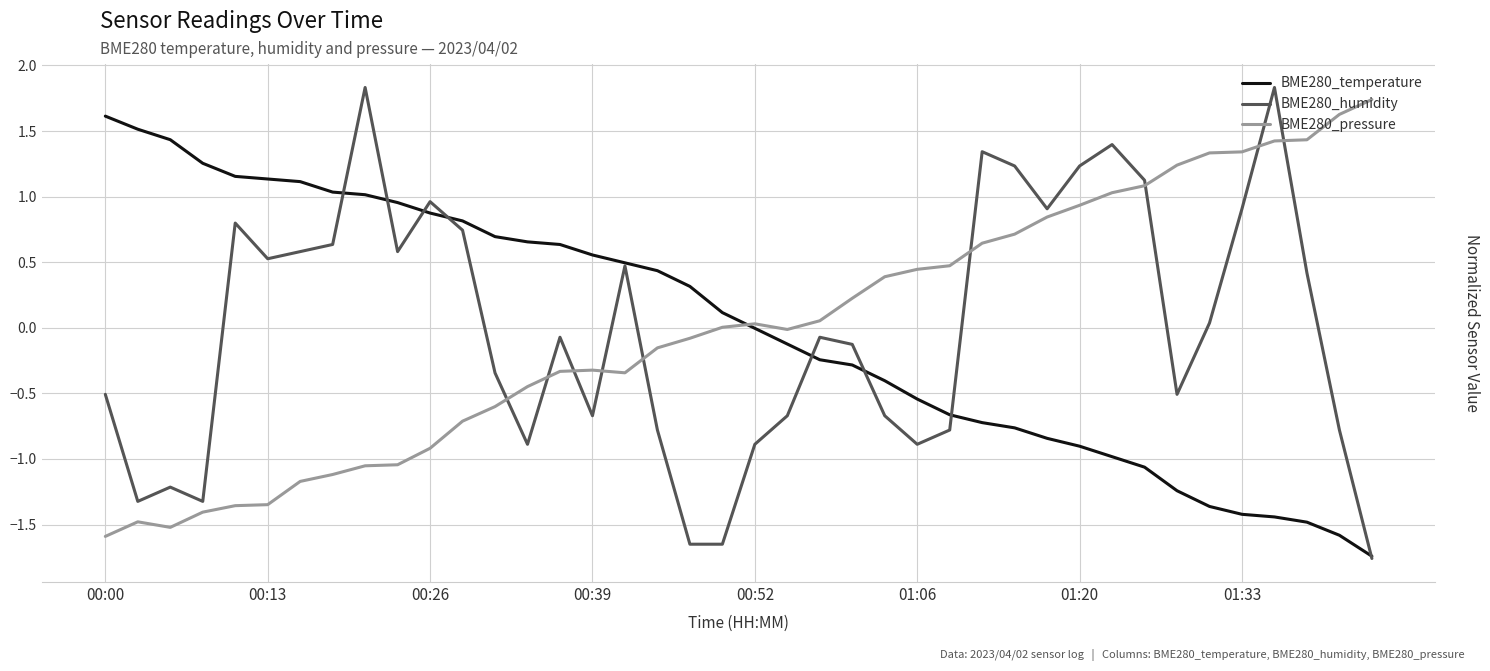

Does the chart display data point markers on the line(s)?

No